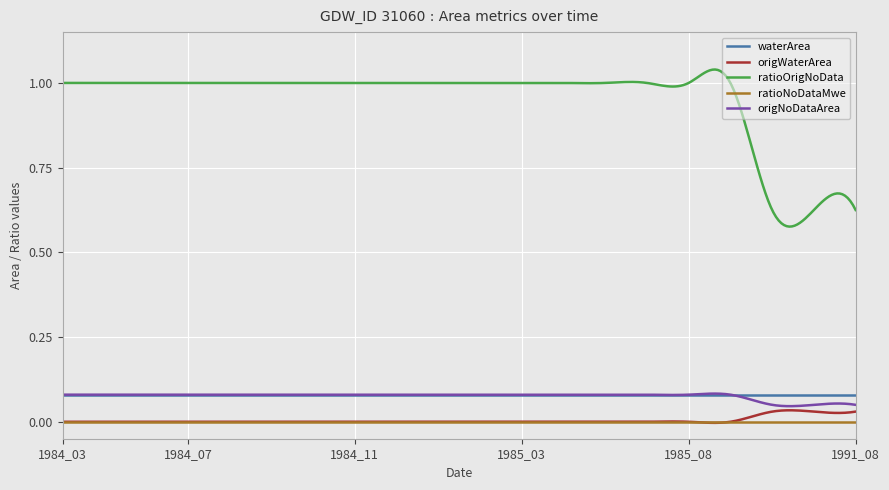

What are all the series names shown in the legend?

waterArea, origWaterArea, ratioOrigNoData, ratioNoDataMwe, origNoDataArea